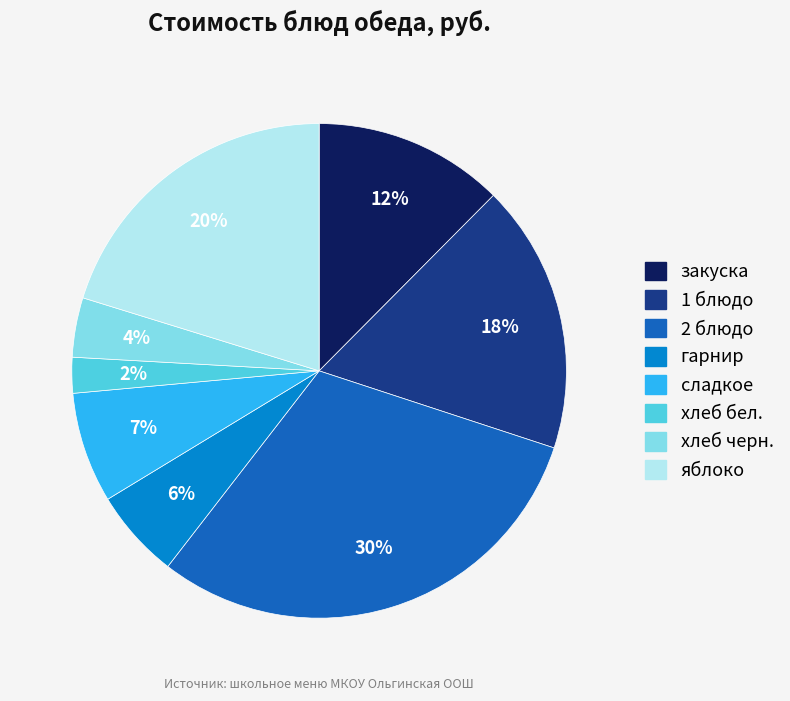

To the nearest percent, what portion does яблоко represent?

20%